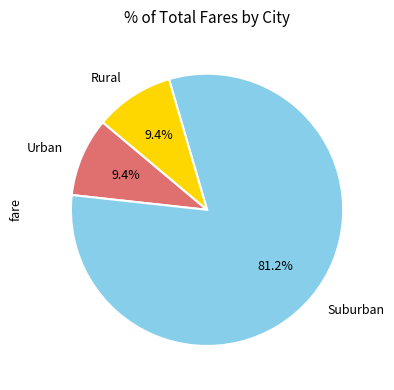

Is there a majority slice in this chart?

Yes